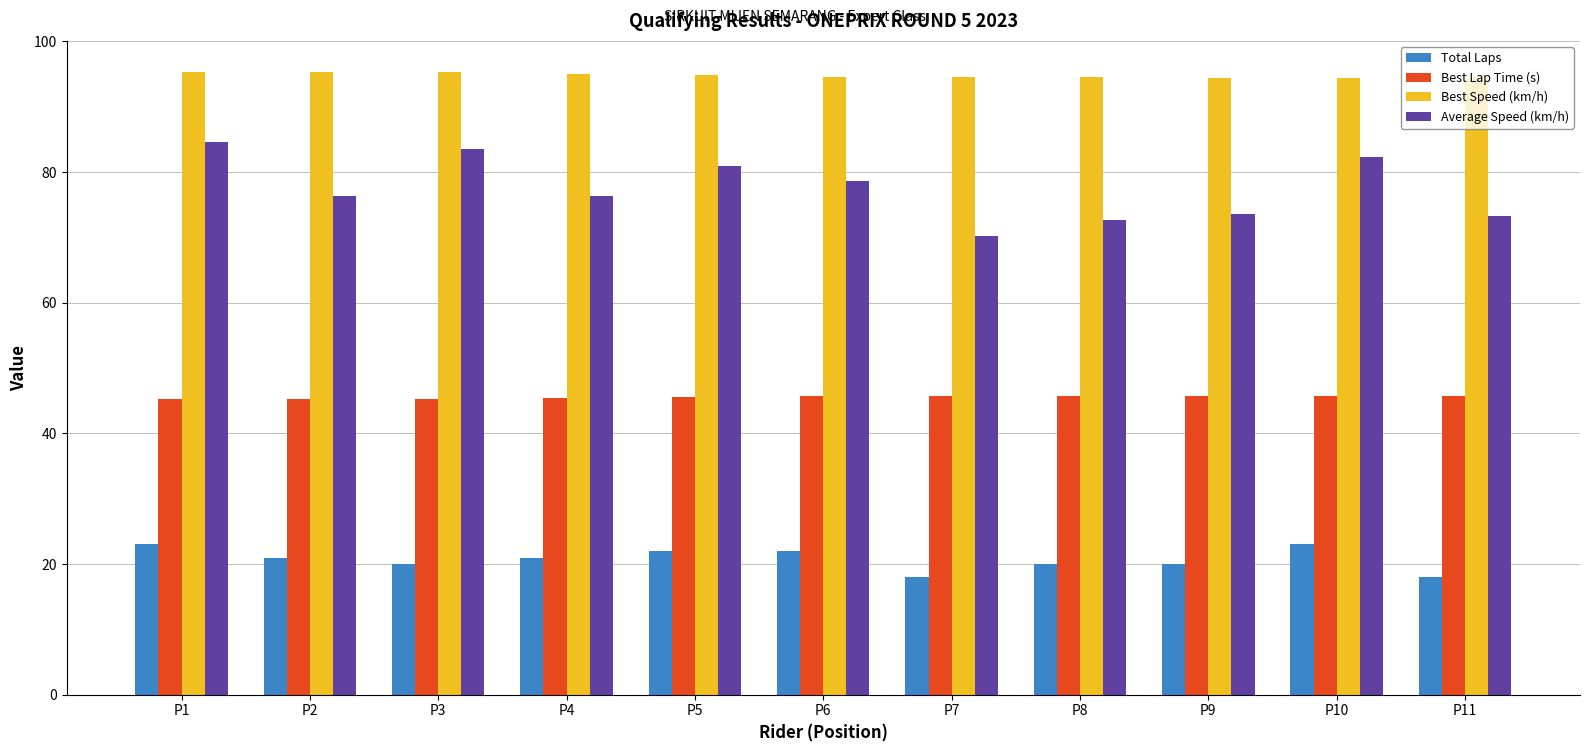

What is the total value across all series at P10?

245.5